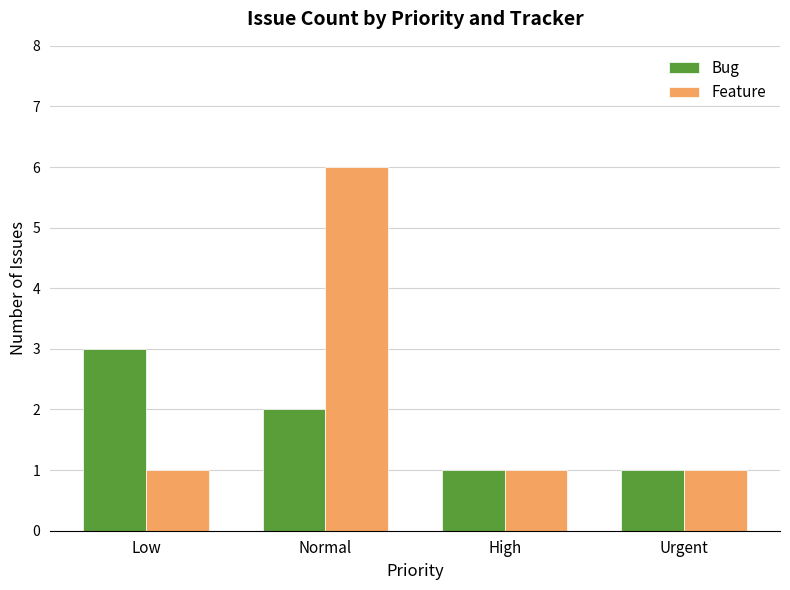

Rank the series by their average value, from highest to lowest.

Feature, Bug